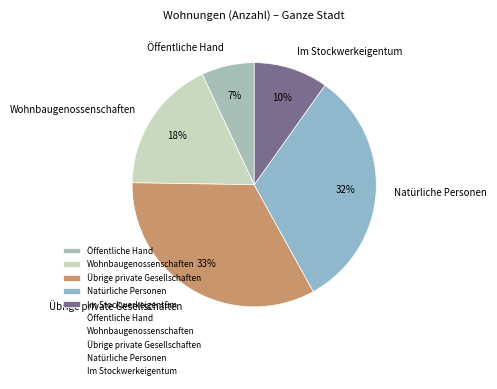

Does Öffentliche Hand account for over 50% of the chart?

No